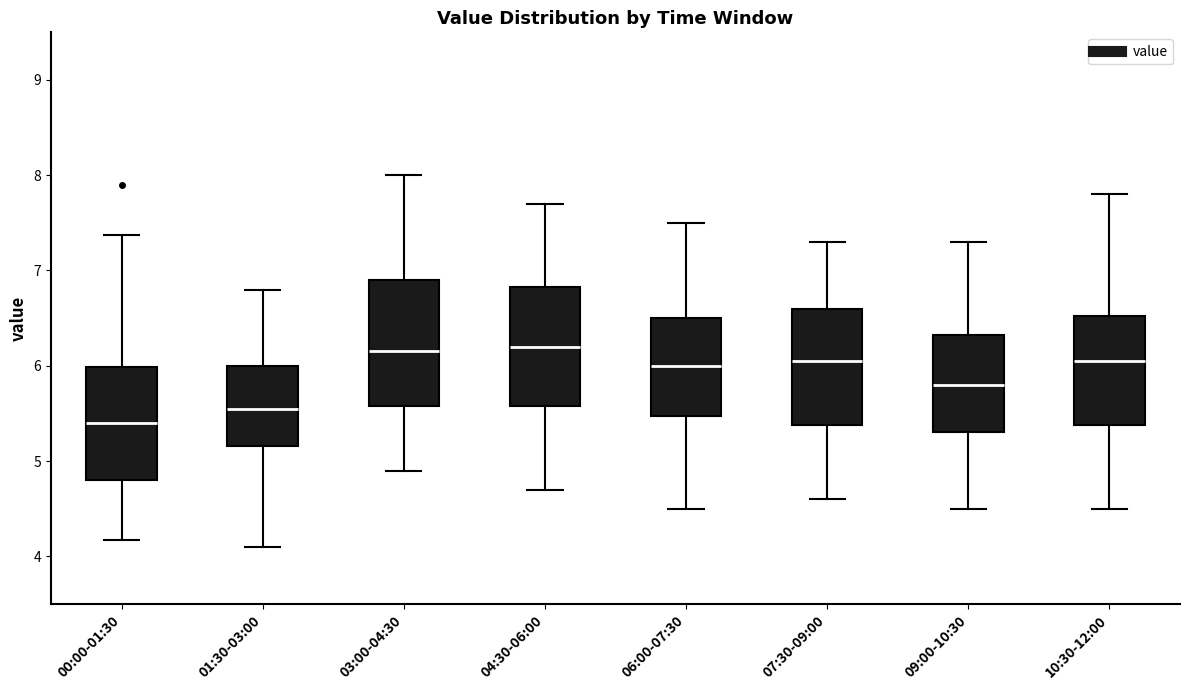

Reading left to right, read every box against the y-axis: the position of its median line, the range the box covers, and the ends of its whiskers. The values are not printed on the chart, so give them approximately, as read against the axis.

00:00-01:30: median 5.4, box 4.8 to 6.0, whiskers 4.2 to 7.4
01:30-03:00: median 5.6, box 5.2 to 6.0, whiskers 4.1 to 6.8
03:00-04:30: median 6.2, box 5.6 to 6.9, whiskers 4.9 to 8.0
04:30-06:00: median 6.2, box 5.6 to 6.8, whiskers 4.7 to 7.7
06:00-07:30: median 6.0, box 5.5 to 6.5, whiskers 4.5 to 7.5
07:30-09:00: median 6.1, box 5.4 to 6.6, whiskers 4.6 to 7.3
09:00-10:30: median 5.8, box 5.3 to 6.3, whiskers 4.5 to 7.3
10:30-12:00: median 6.1, box 5.4 to 6.5, whiskers 4.5 to 7.8